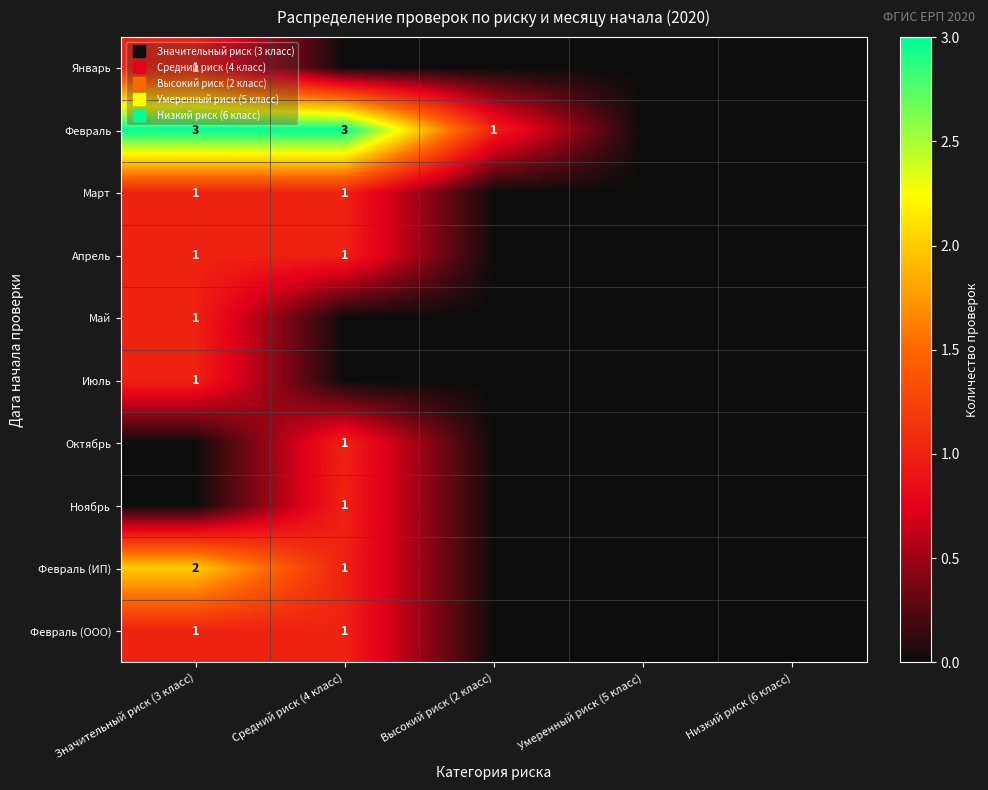

Is the value of Октябрь at Низкий риск (6 класс) greater than the value of Апрель at Значительный риск (3 класс)?

No